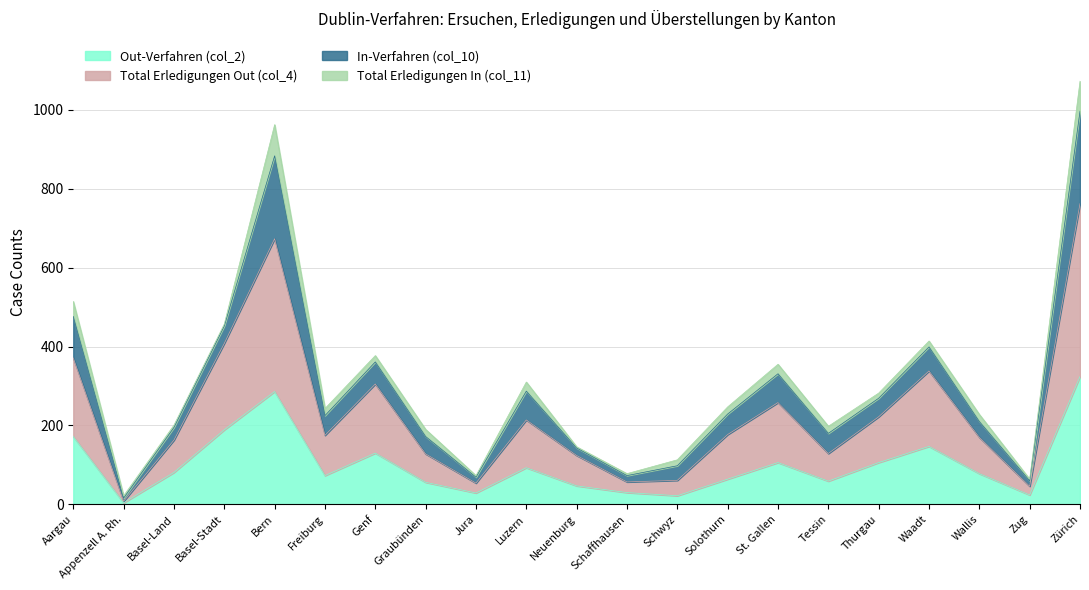

True or false: Out-Verfahren (col_2) has a value of 189 at Basel-Stadt.

True